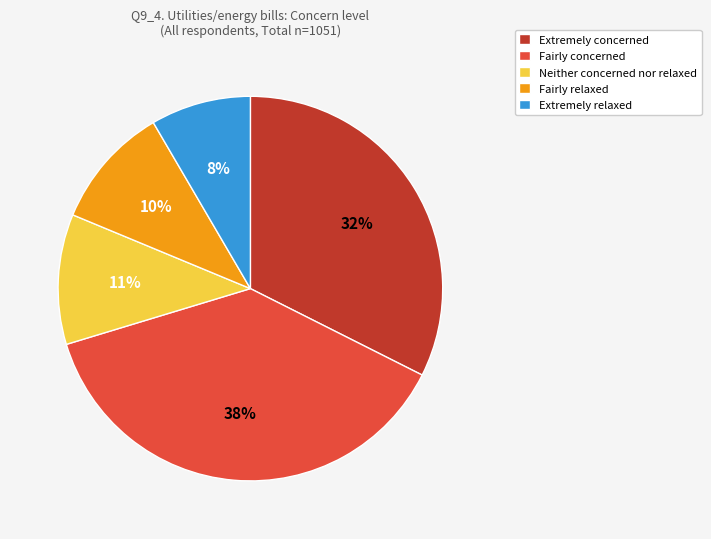

Which category has the biggest portion of the pie?

Fairly concerned